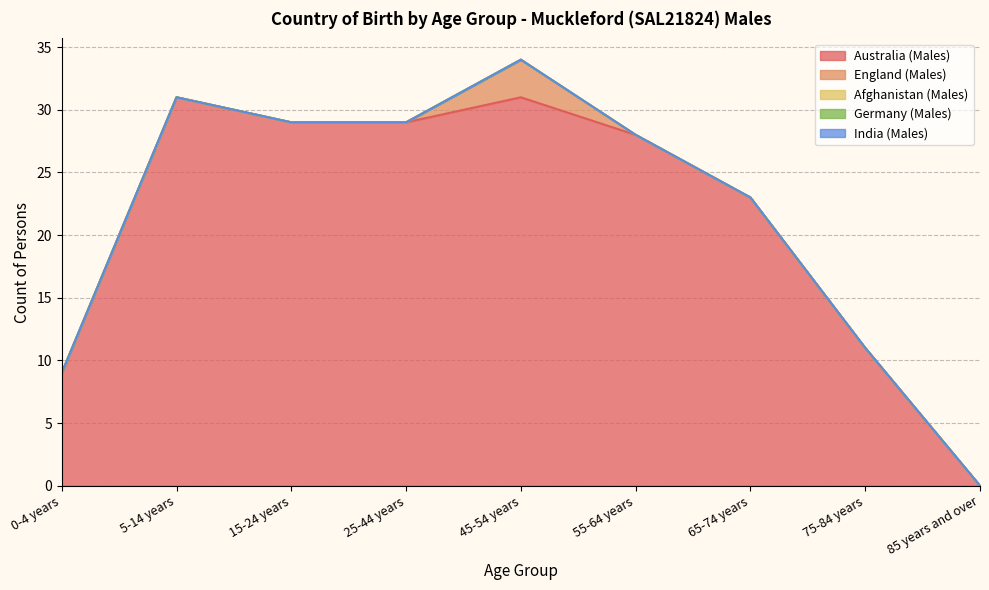

What is the difference between the highest and lowest values at 15-24 years?

29